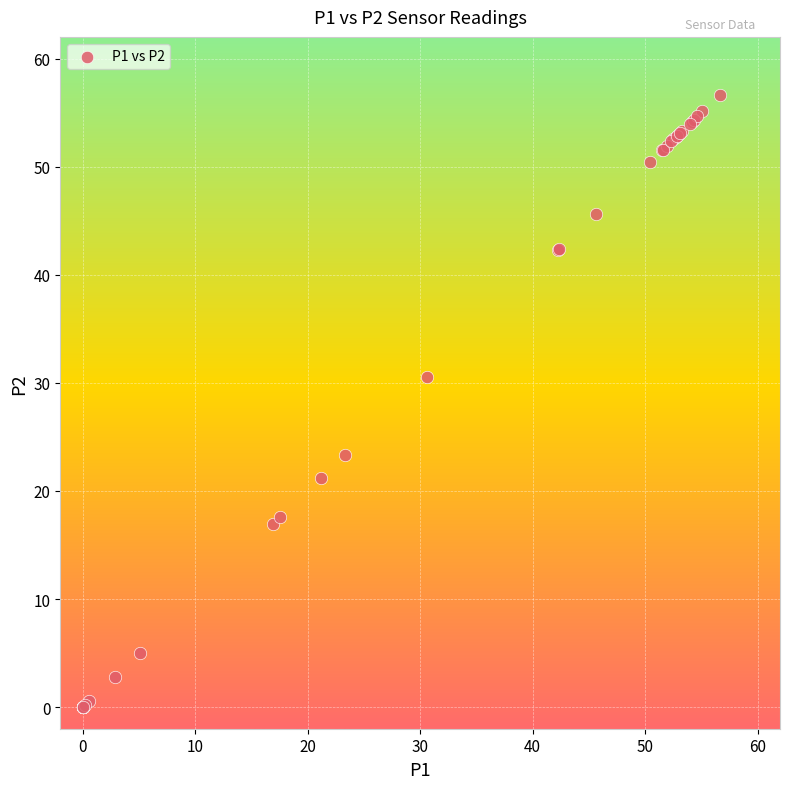

What Y value in the scatter plot is closest to 28?

30.6